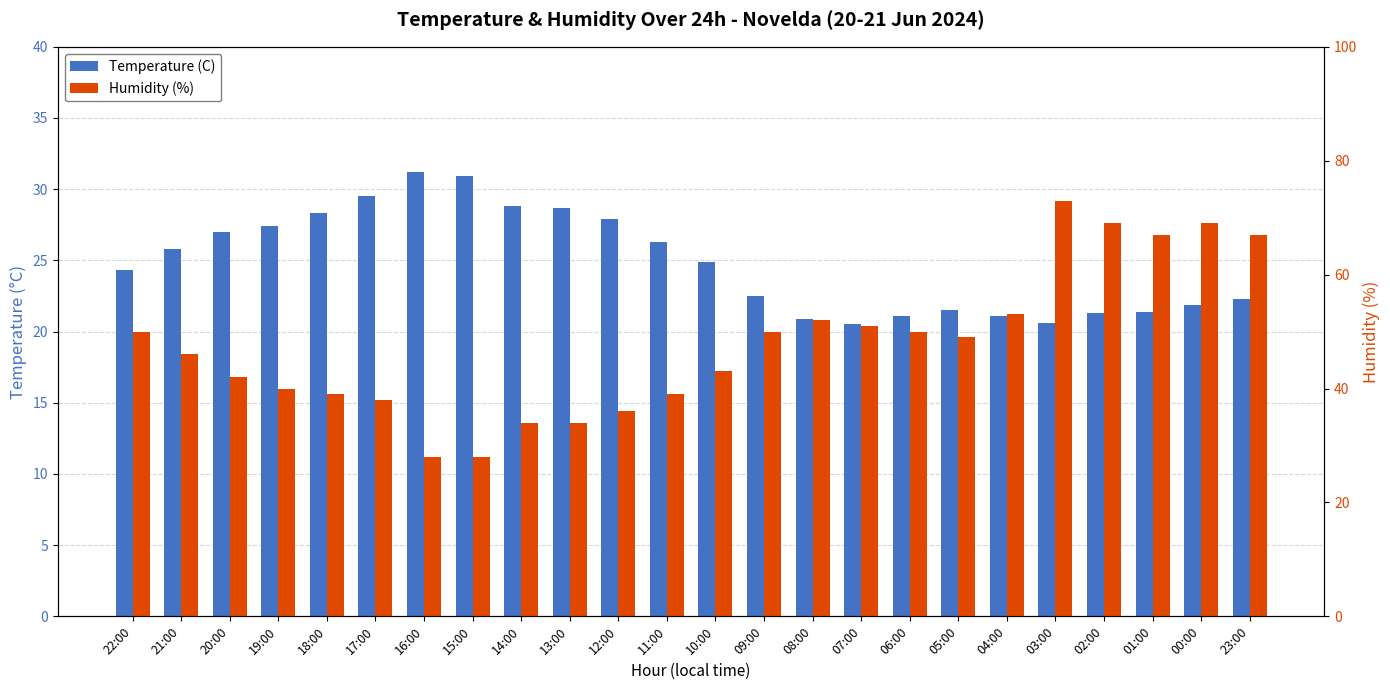

Which category has the lowest value in the Humidity (%) series?

16:00